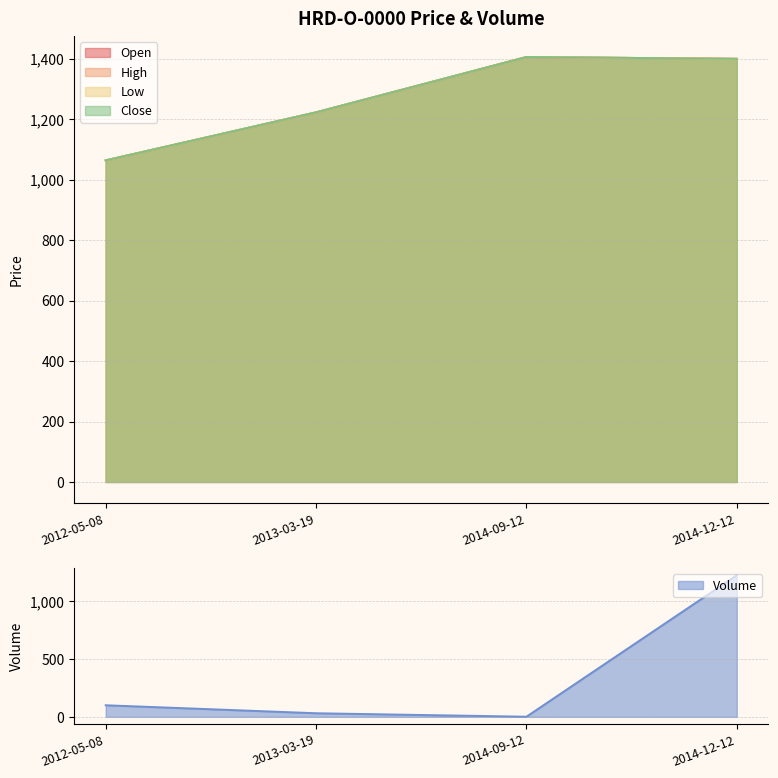

Rank the categories by Open value from highest to lowest.

2014-09-12, 2014-12-12, 2013-03-19, 2012-05-08